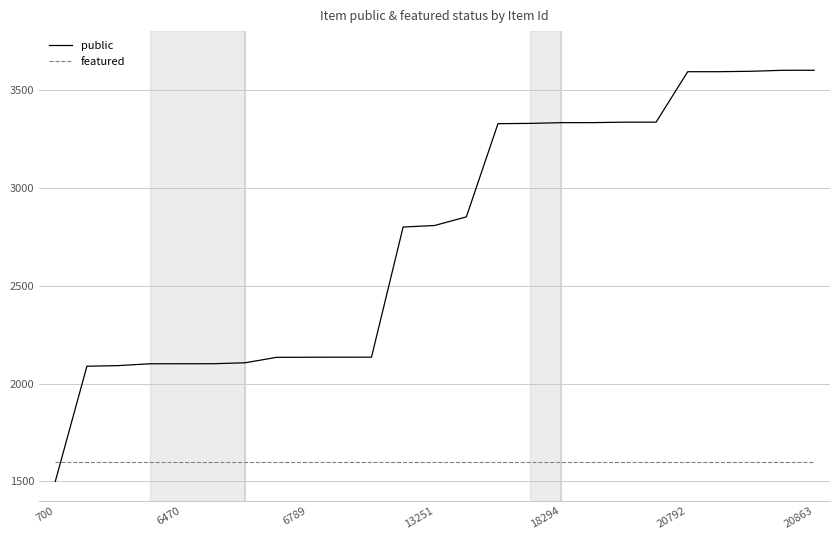

What is the maximum value for public?

3600.0